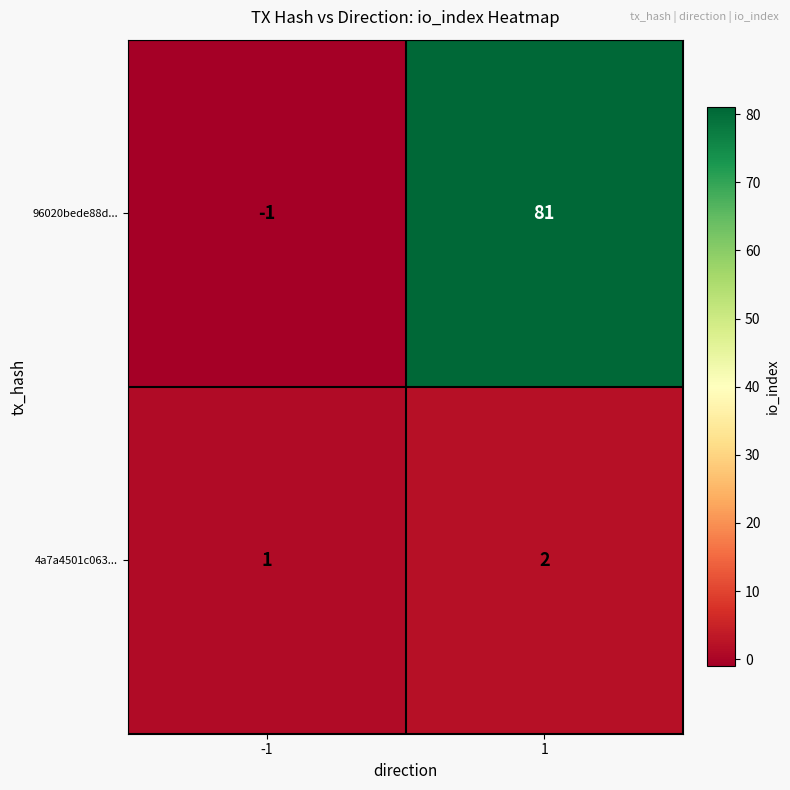

Reading right to left, transcribe all the data shown in this chart.

96020bede88d...: 1=81	-1=-1
4a7a4501c063...: 1=2	-1=1